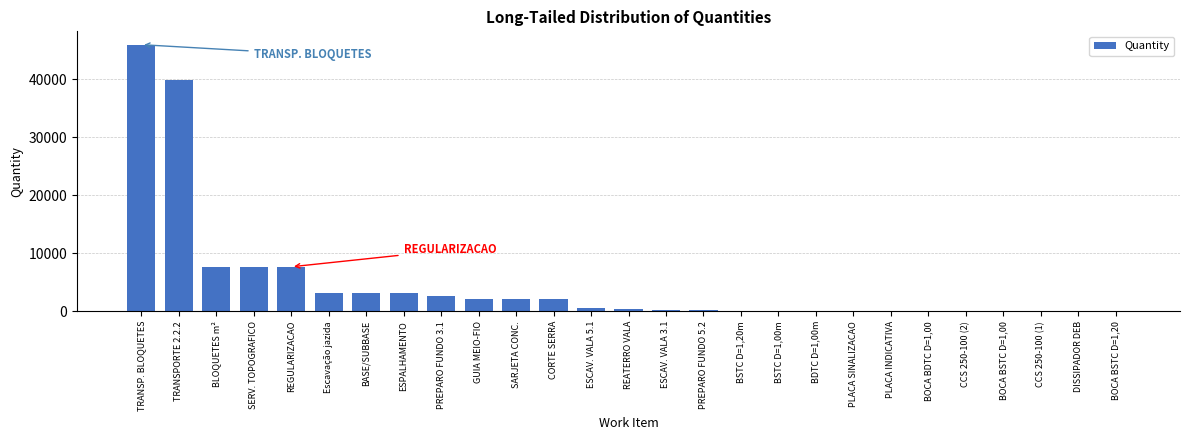

The value at Escavação jazida is 4573.0. True or false?

False